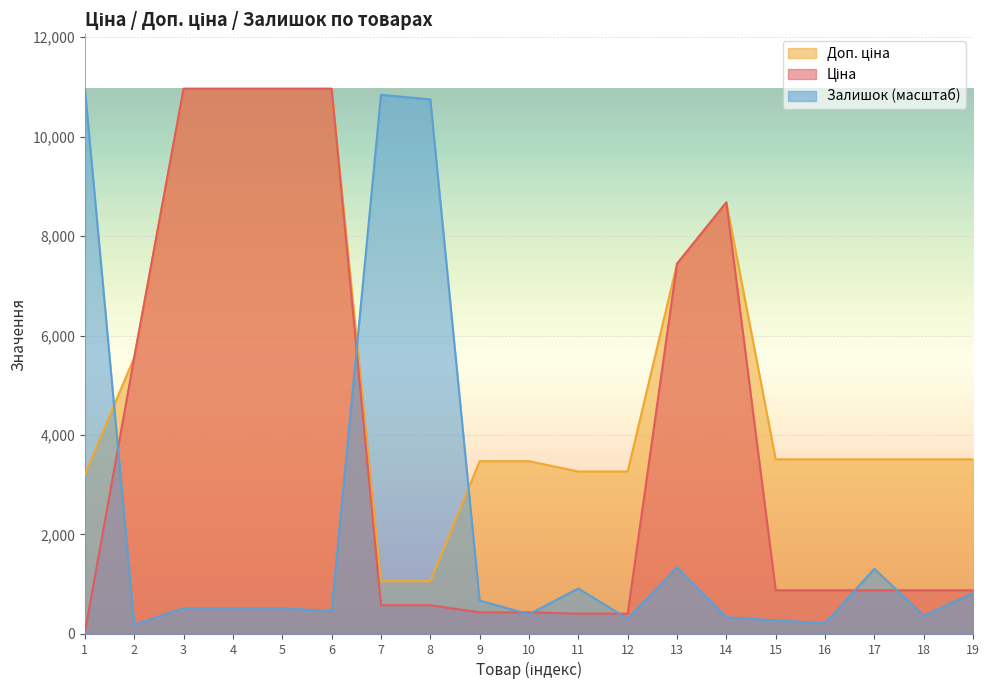

Which series has the largest total across all categories?

Доп. ціна